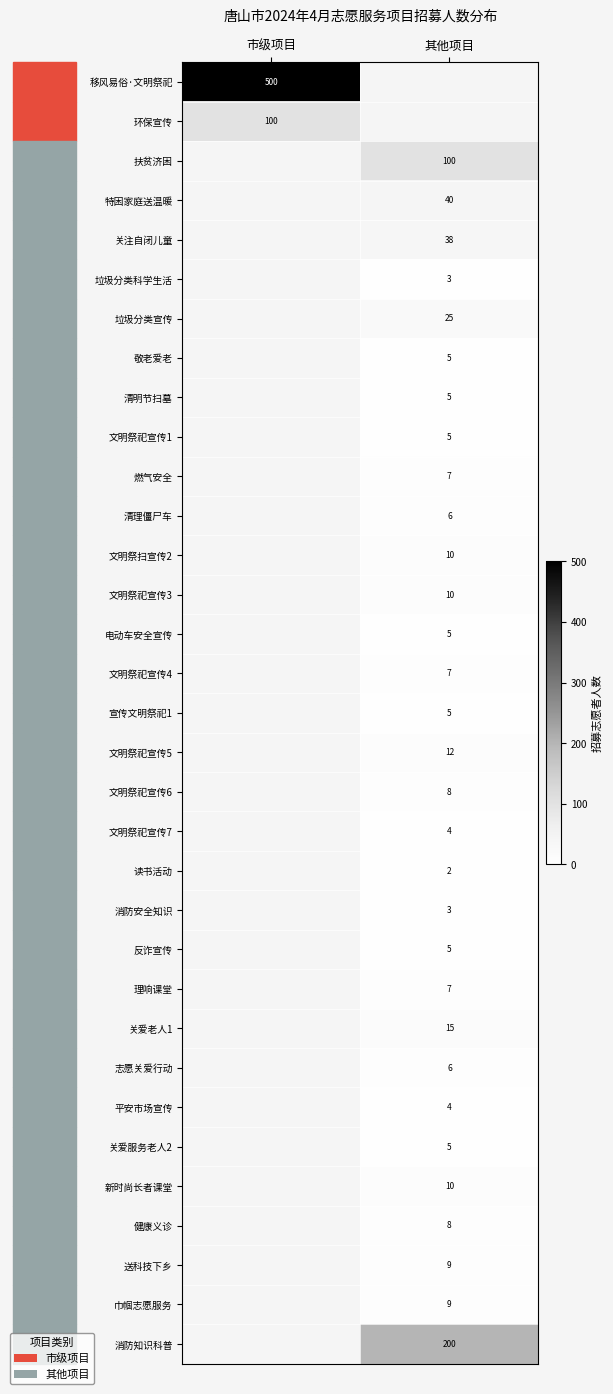

Is it true that 消防知识科普 equals 327 at 其他项目?

False